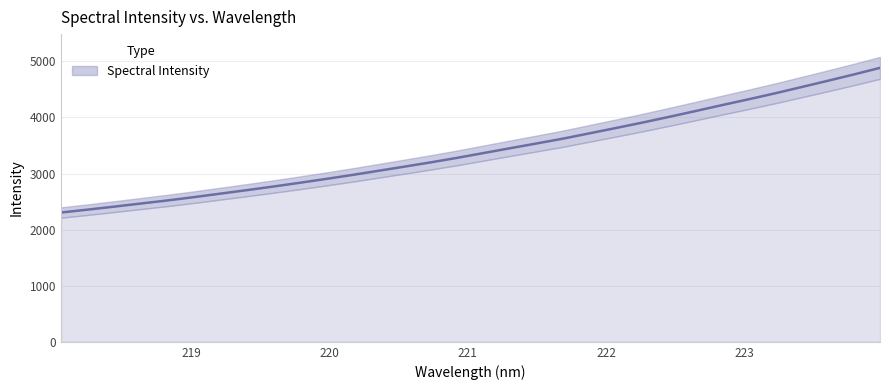

How many lines are shown in the chart?

1